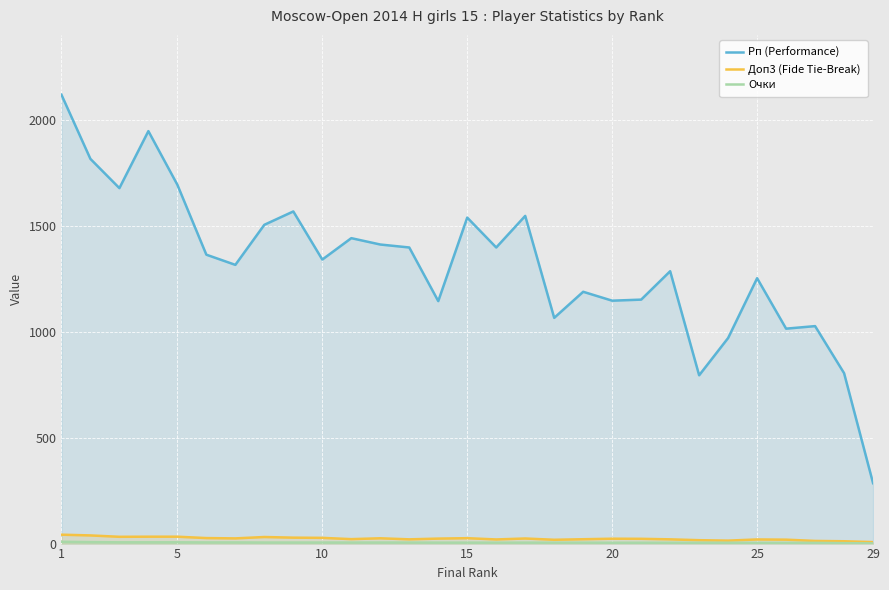

Which series has the widest spread of values?

Рп (Performance)